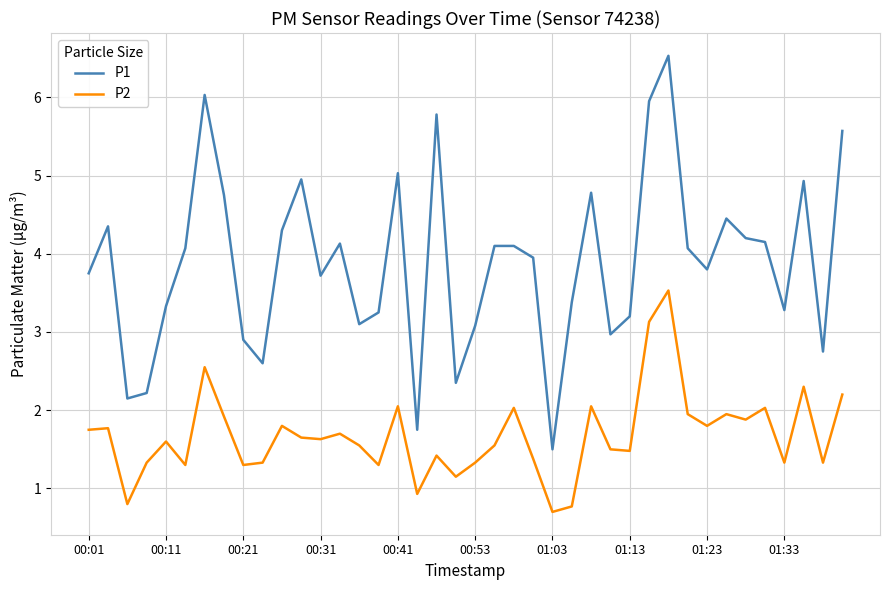

True or false: P1 and P2 intersect in this chart.

False